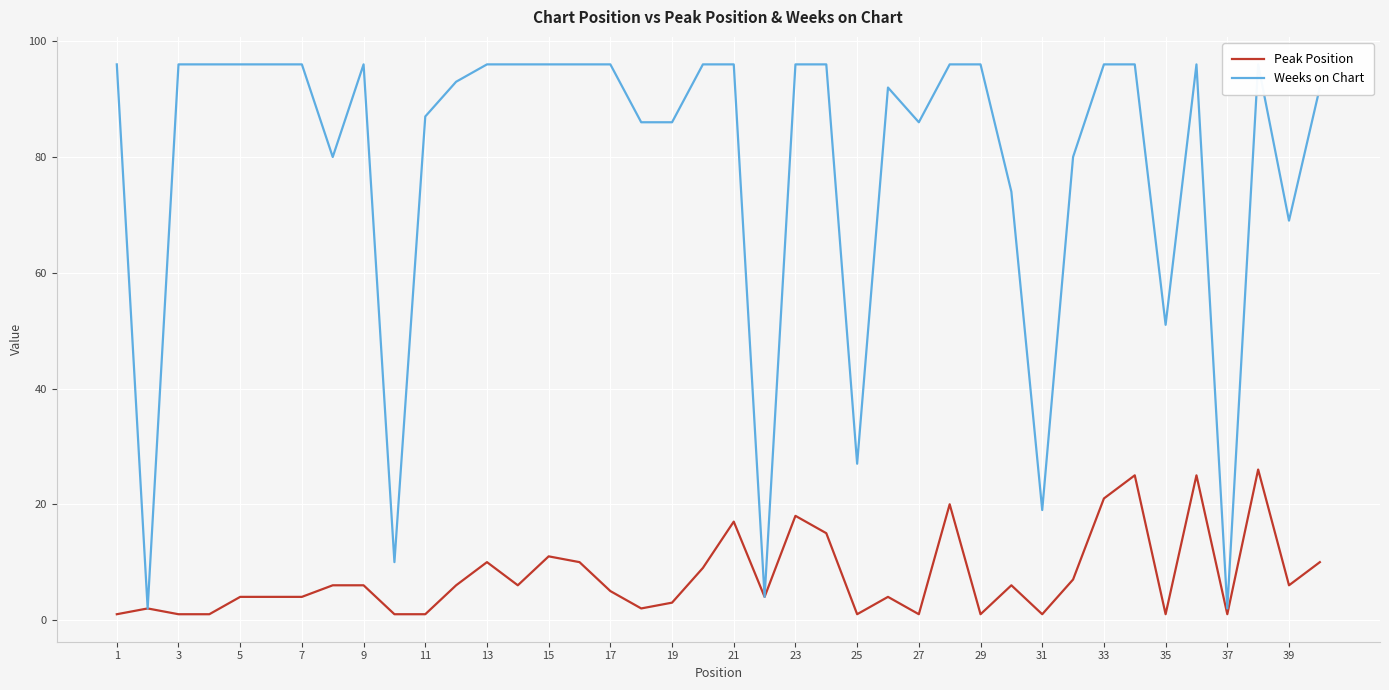

What is the highest value of the Peak Position series?

26